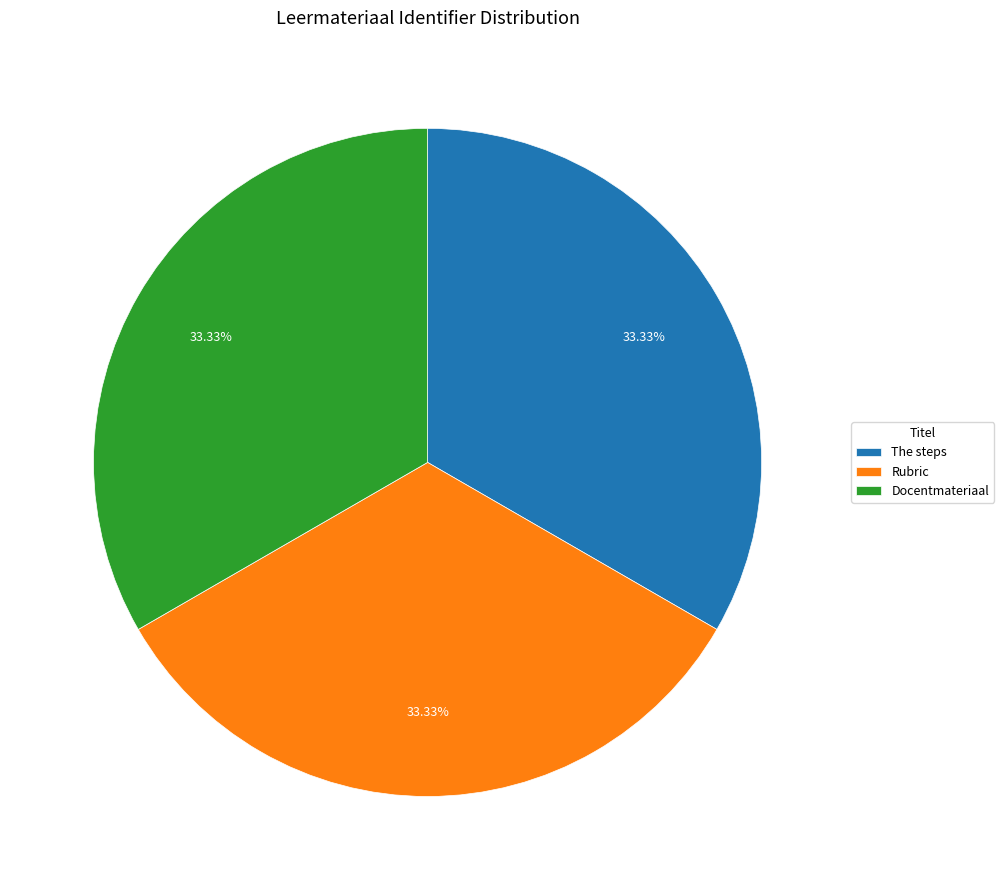

To the nearest percent, what portion does Rubric represent?

33%